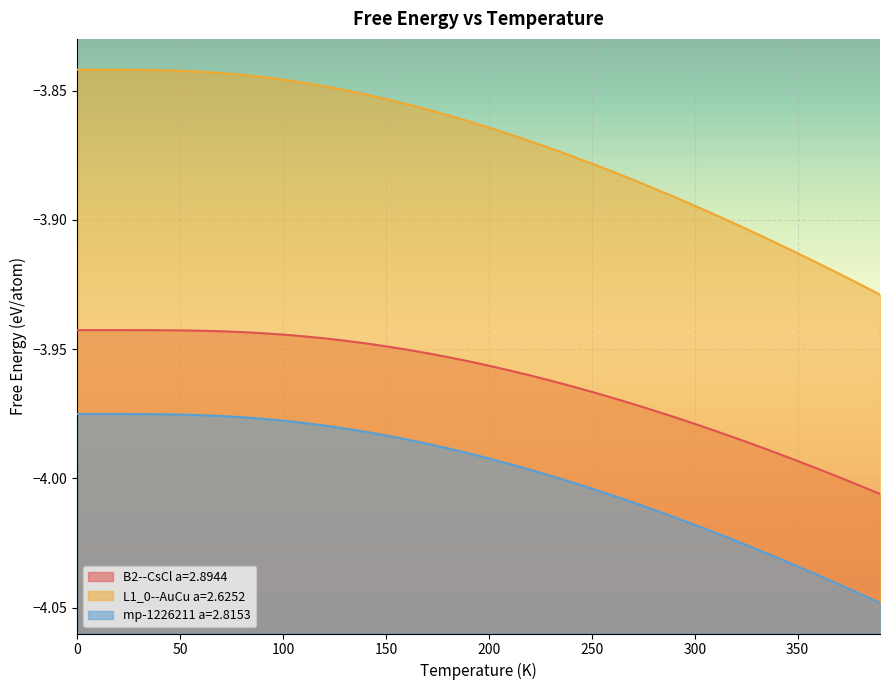

What is the value of the B2--CsCl a=2.8944 point at the 26th from the left?

-4.0